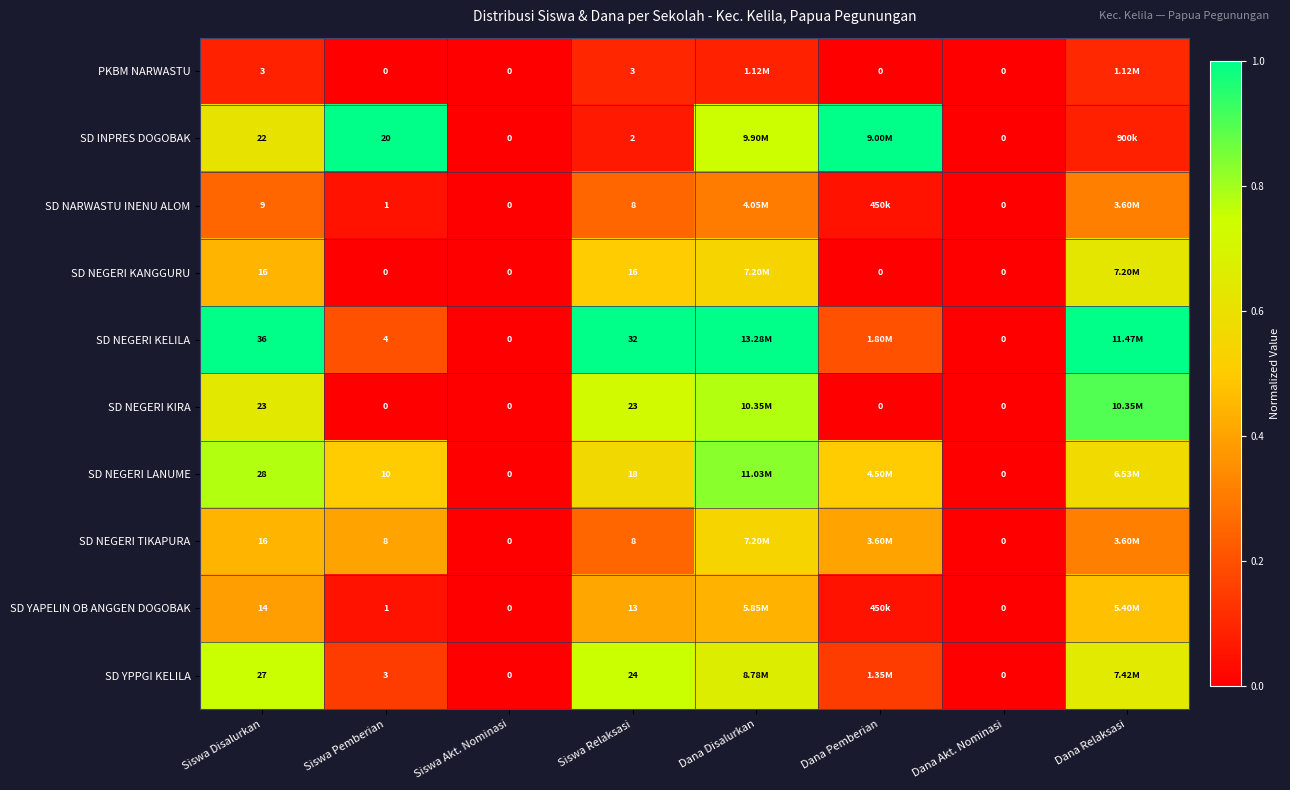

What is the sum of the SD YPPGI KELILA values at Dana Akt. Nominasi and Dana Disalurkan?

0.7